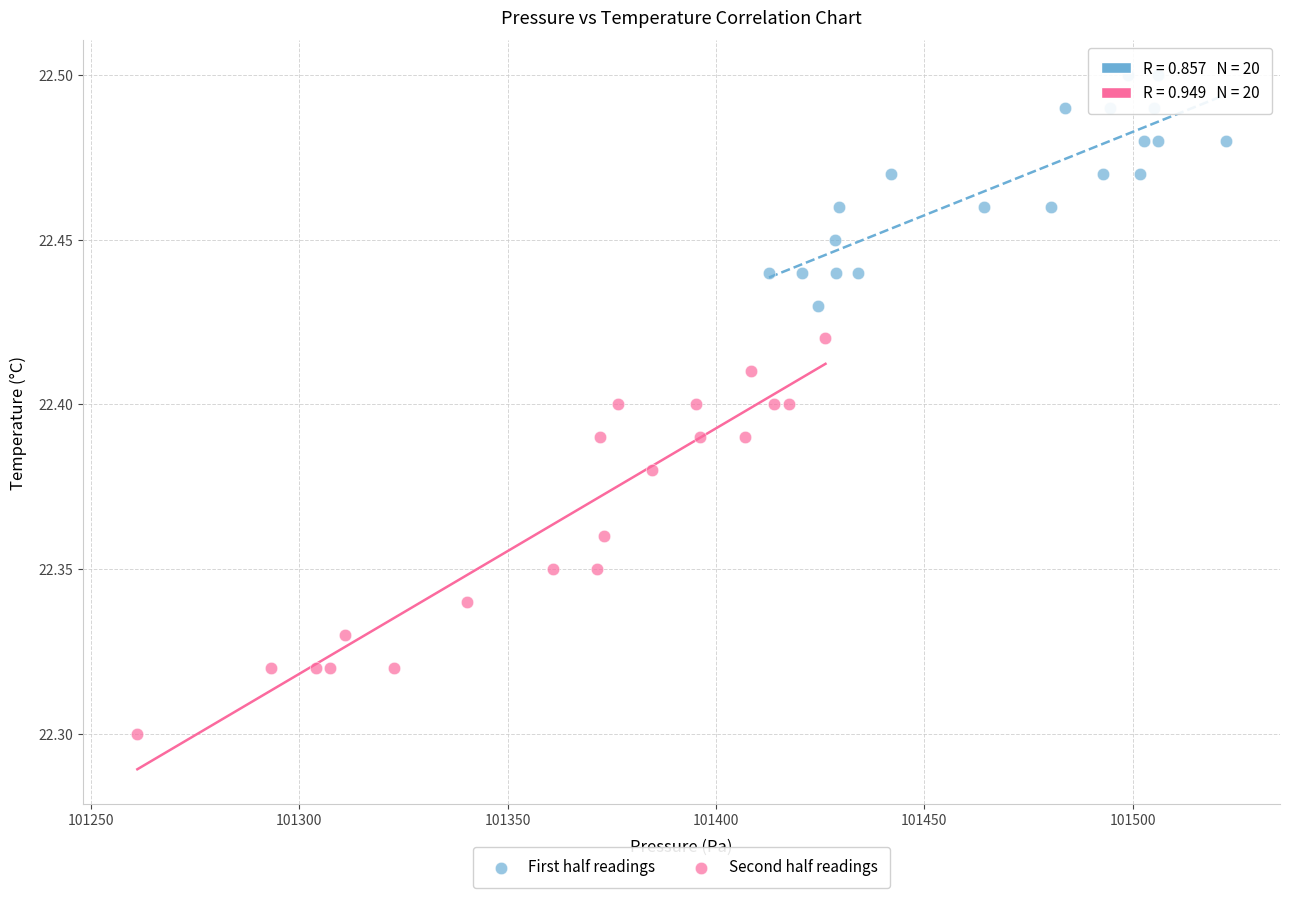

Which series has the largest Y range (max minus min)?

Second half readings